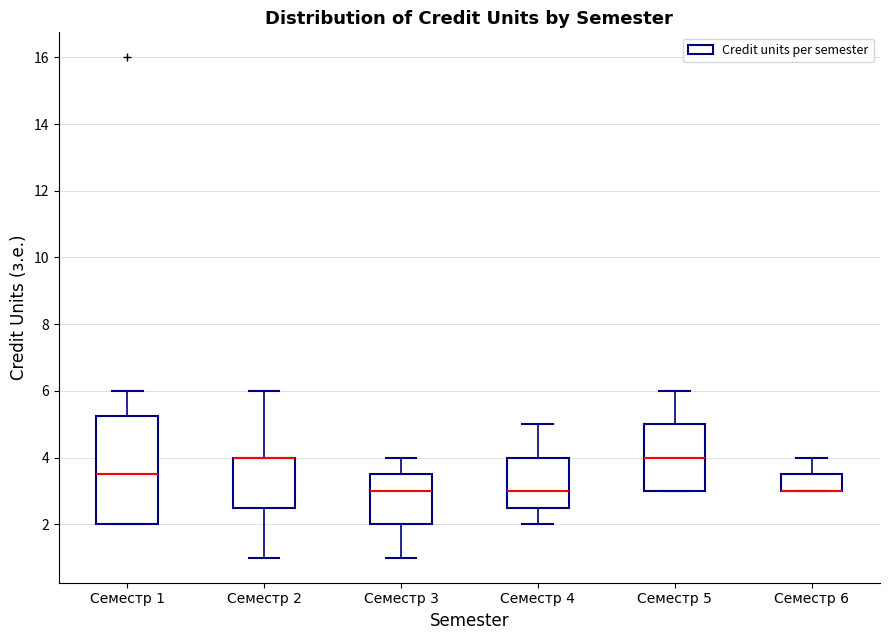

Reading left to right, read every box against the y-axis: the position of its median line, the range the box covers, and the ends of its whiskers. The values are not printed on the chart, so give them approximately, as read against the axis.

Семестр 1: median 3.6, box 2.0 to 5.2, whiskers 2.0 to 6.0
Семестр 2: median 4.0 (drawn on the box's upper edge), box 2.6 to 4.0, whiskers 1.0 to 6.0
Семестр 3: median 3.0, box 2.0 to 3.6, whiskers 1.0 to 4.0
Семестр 4: median 3.0, box 2.6 to 4.0, whiskers 2.0 to 5.0
Семестр 5: median 4.0, box 3.0 to 5.0, whiskers 3.0 to 6.0
Семестр 6: median 3.0 (drawn on the box's lower edge), box 3.0 to 3.6, whiskers 3.0 to 4.0